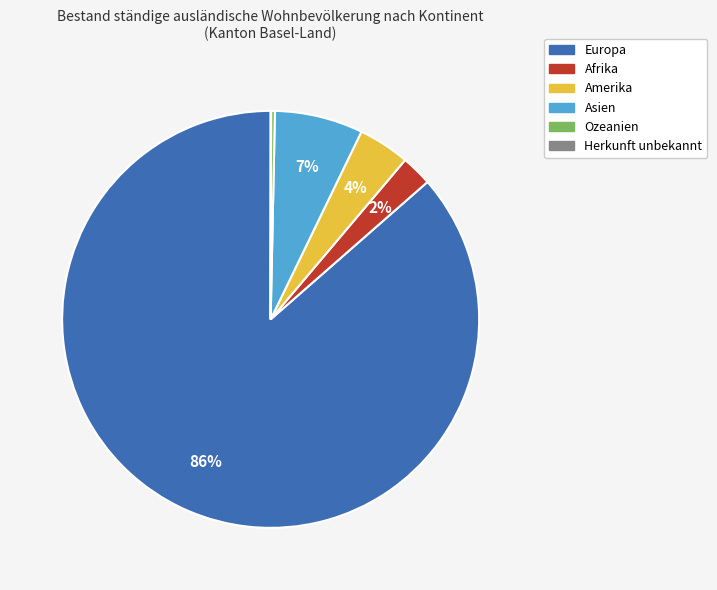

To the nearest percent, what percentage of the pie is Amerika?

4%